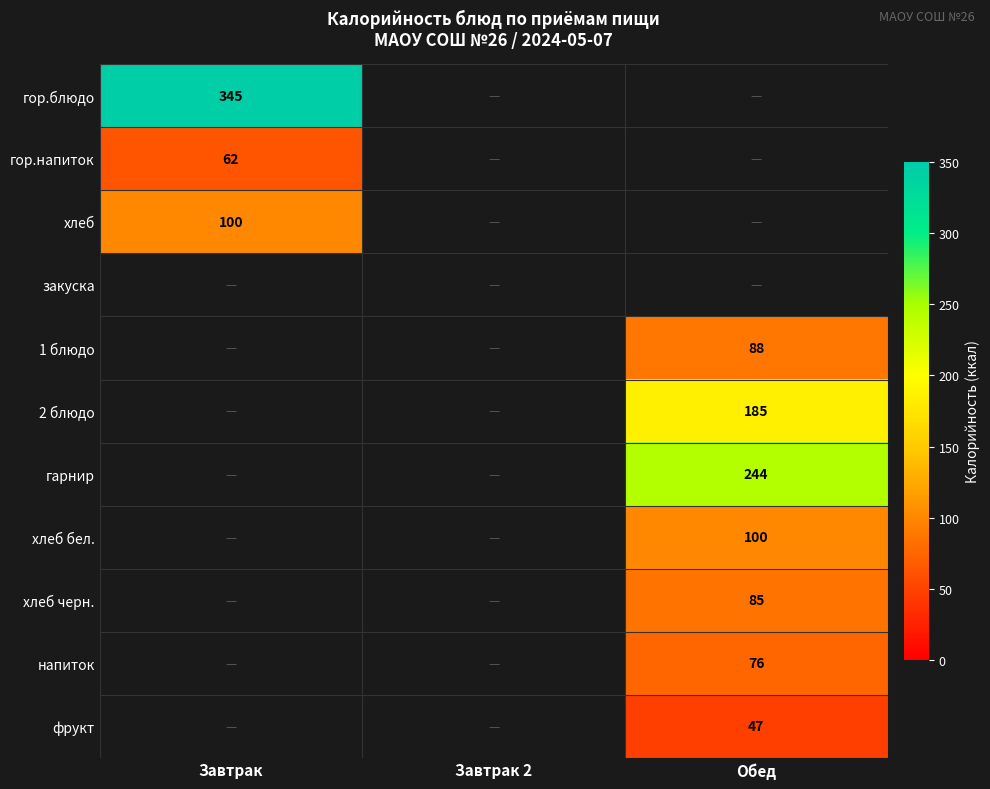

The хлеб черн. series shows 123 at Обед. True or false?

False